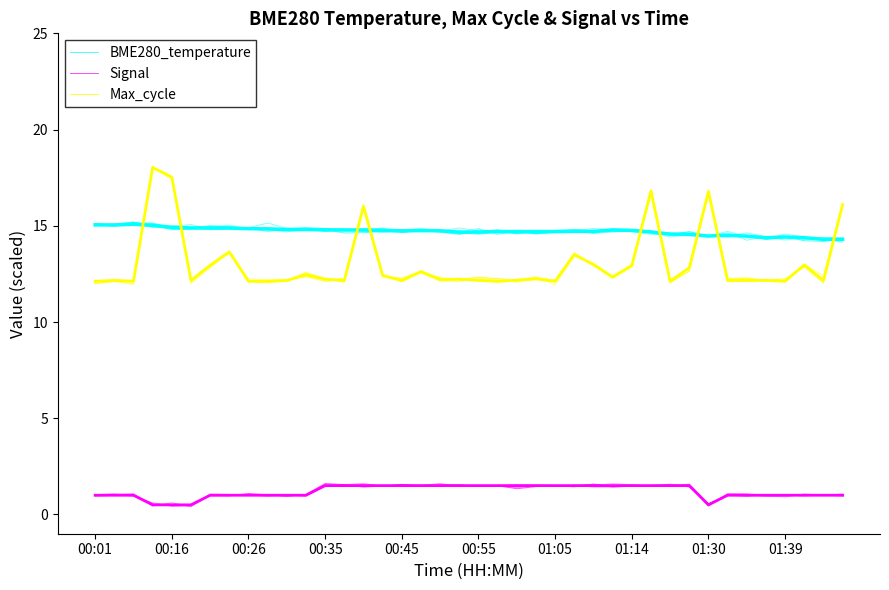

How many lines are shown in the chart?

3